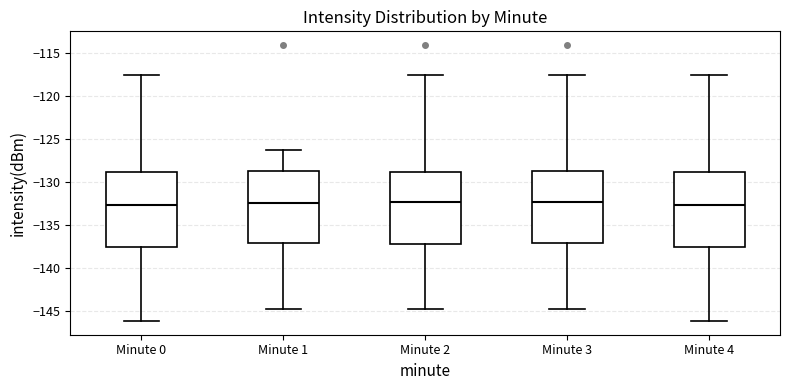

Reading left to right, read every box against the y-axis: the position of its median line, the range the box covers, and the ends of its whiskers. The values are not printed on the chart, so give them approximately, as read against the axis.

Minute 0: median -132.5, box -137.5 to -129.0, whiskers -146.0 to -117.5
Minute 1: median -132.5, box -137.0 to -128.5, whiskers -144.5 to -126.0
Minute 2: median -132.5, box -137.0 to -129.0, whiskers -144.5 to -117.5
Minute 3: median -132.5, box -137.0 to -128.5, whiskers -144.5 to -117.5
Minute 4: median -132.5, box -137.5 to -129.0, whiskers -146.0 to -117.5